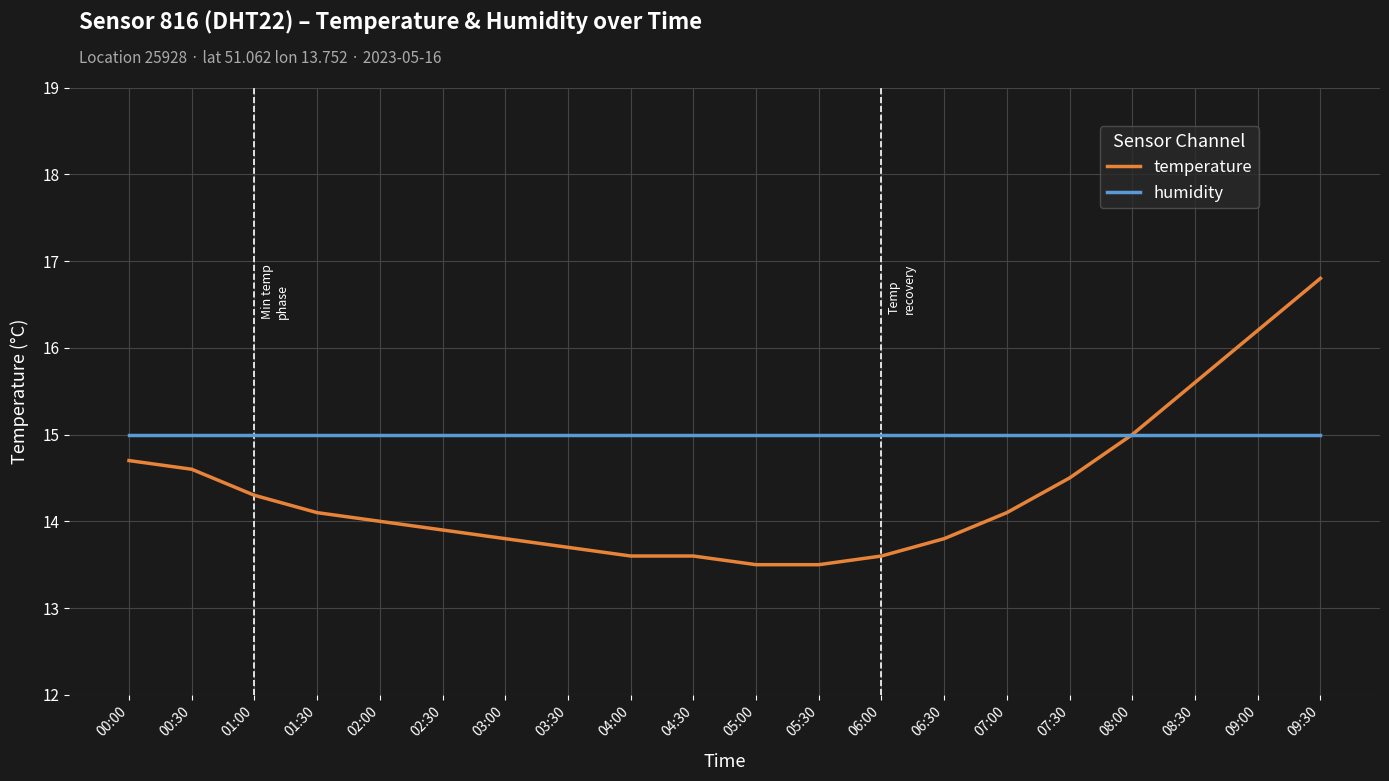

Is the value of temperature at 01:00 greater than the value of humidity at 07:00?

No